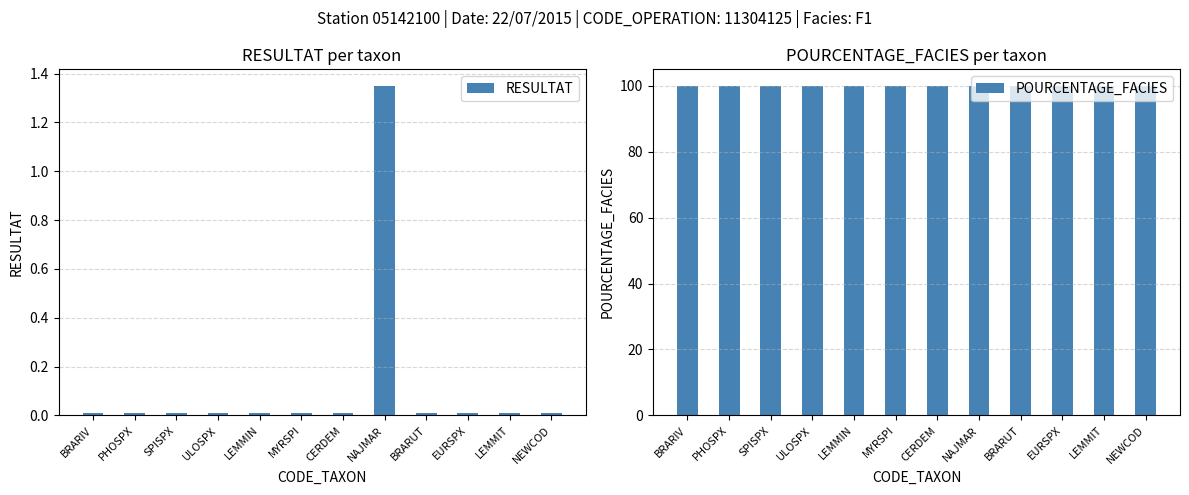

How many series are shown in this chart?

2